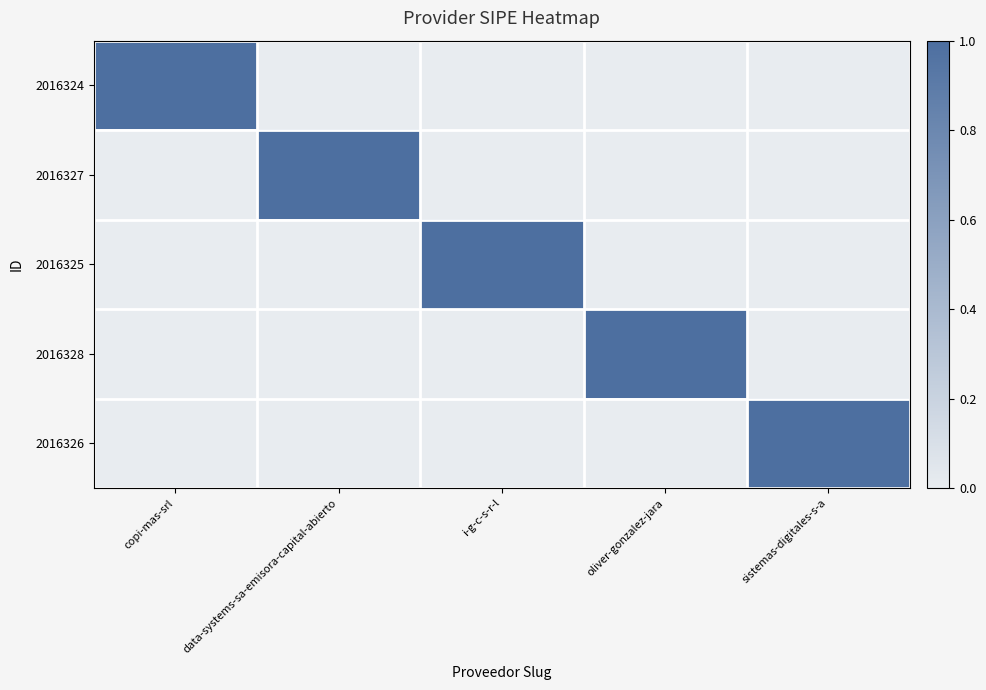

What is the maximum value shown in the chart?

1